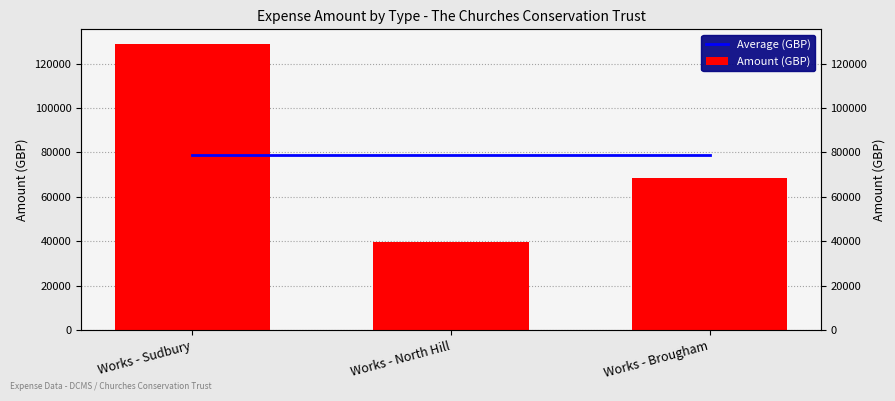

The Average (GBP) series shows 79034.5 at Works - North Hill. True or false?

True